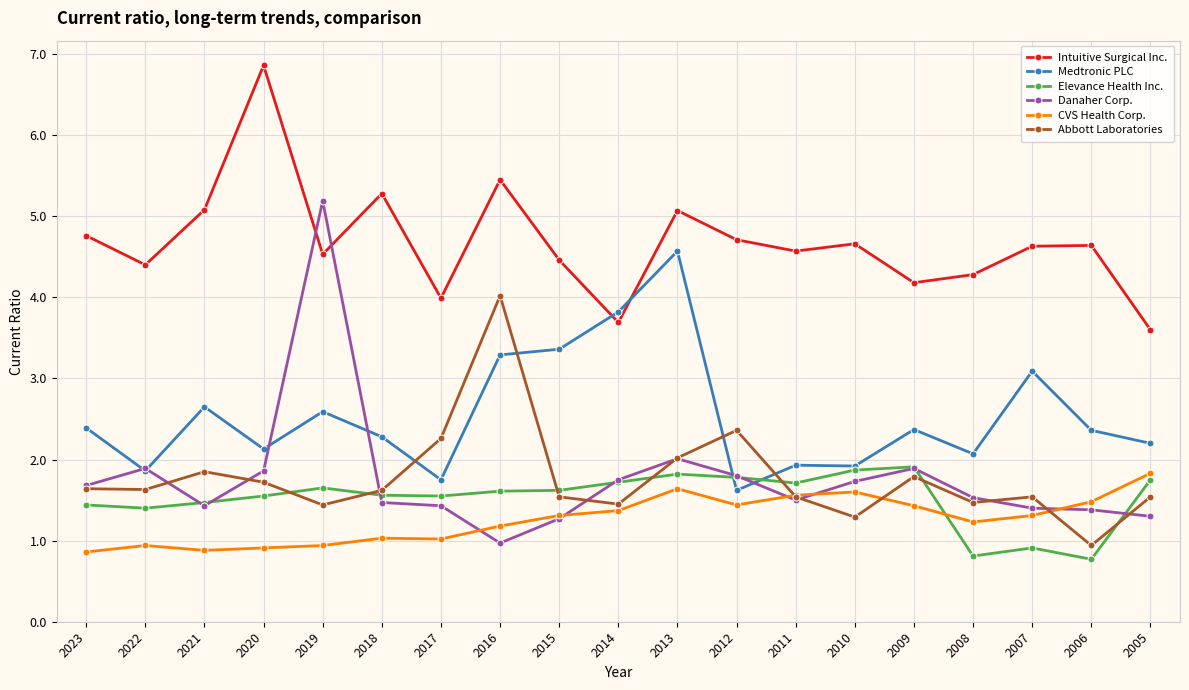

Is it true that CVS Health Corp. equals 1.6 at 2010?

True